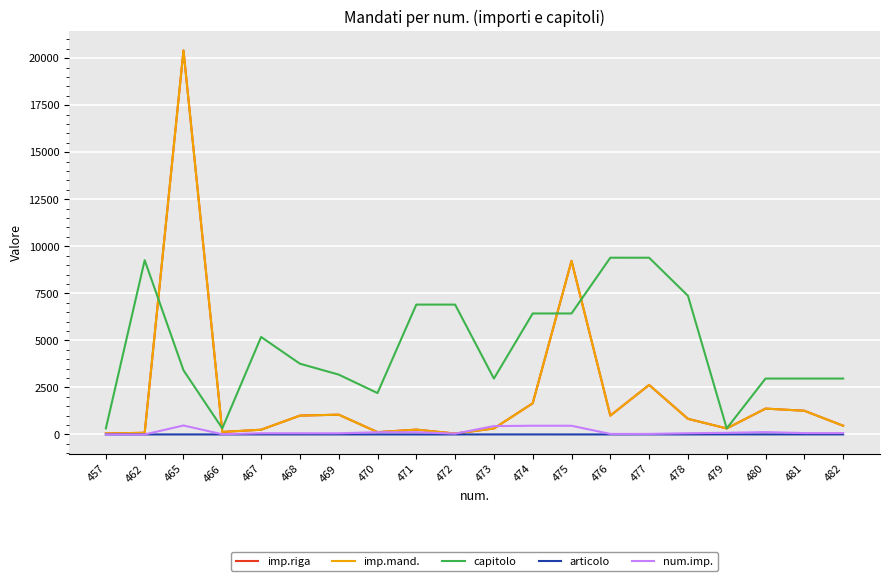

True or false: imp.mand. has a value of 122.7 at 470.

True